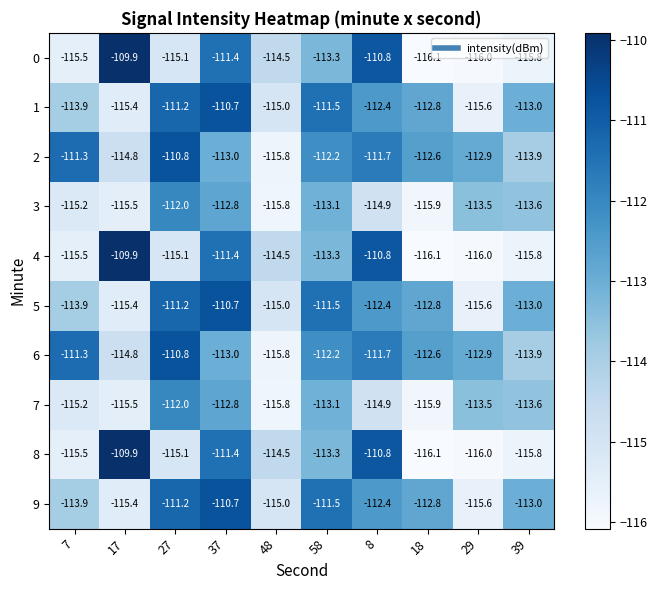

What is the maximum value shown in the chart?

-109.9